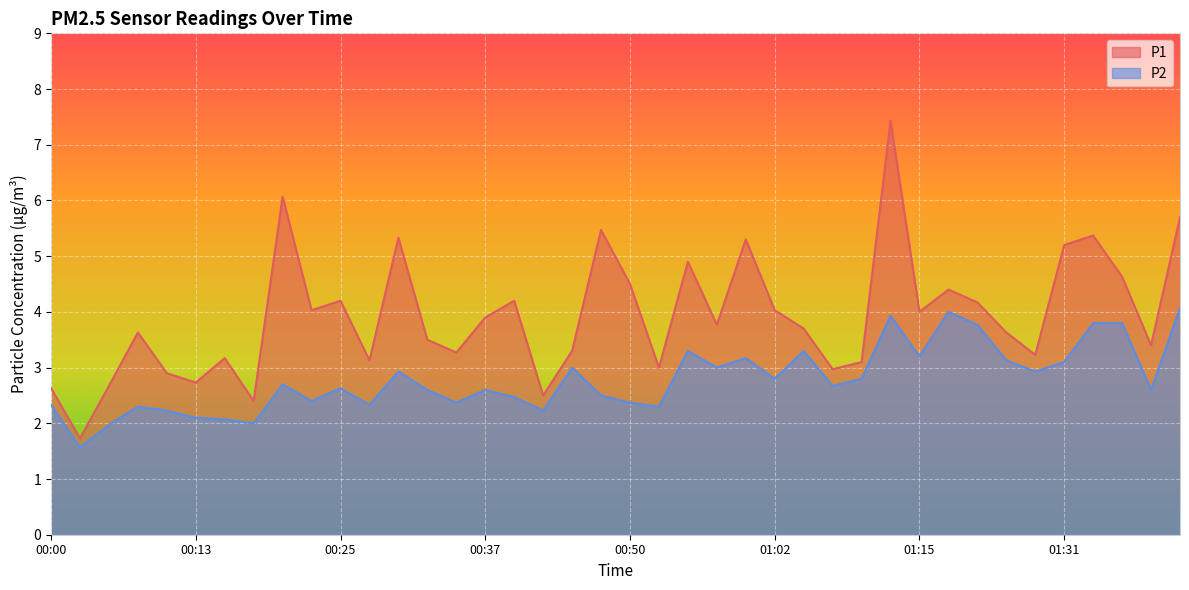

At which category does the chart reach its peak across all series?

01:12